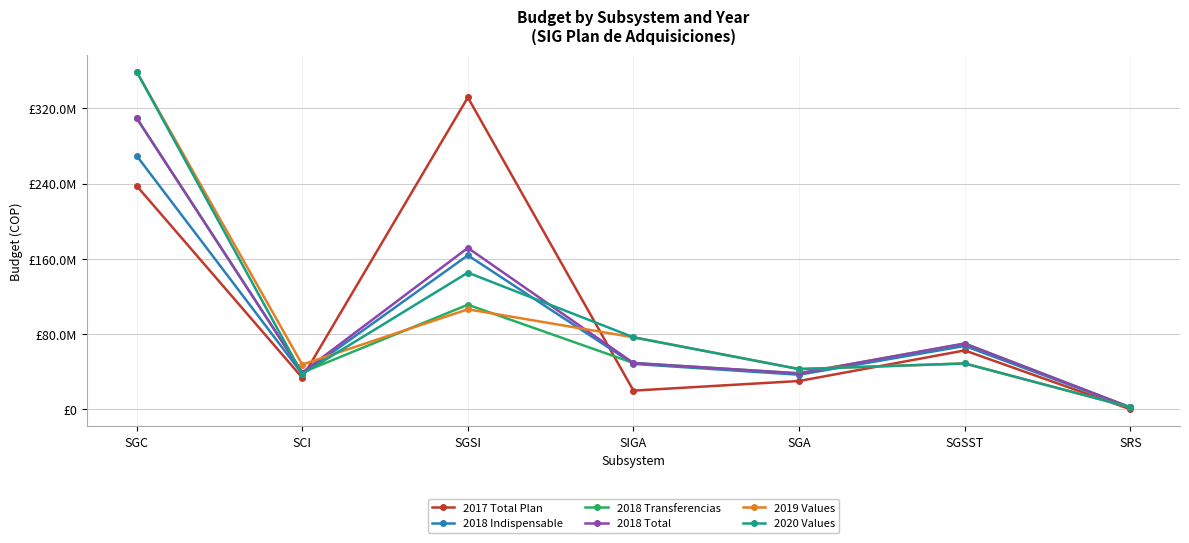

What is the difference between the second highest and minimum values in the 2018 Transferencias series?

109136503